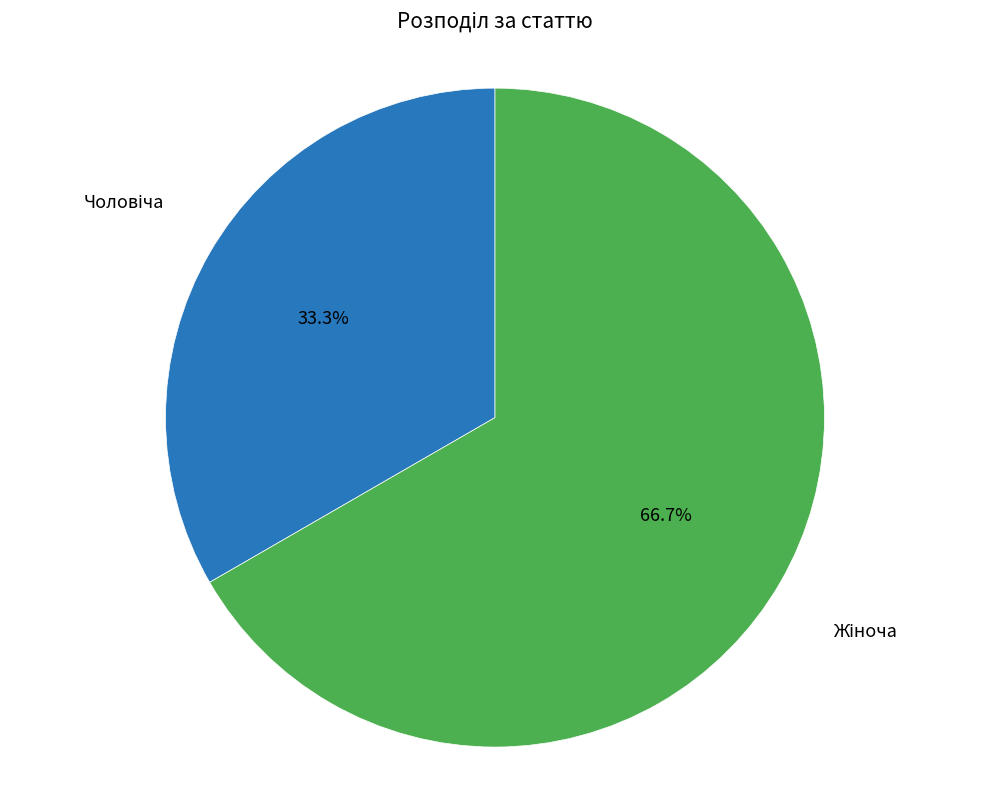

Is there a majority slice in this chart?

Yes